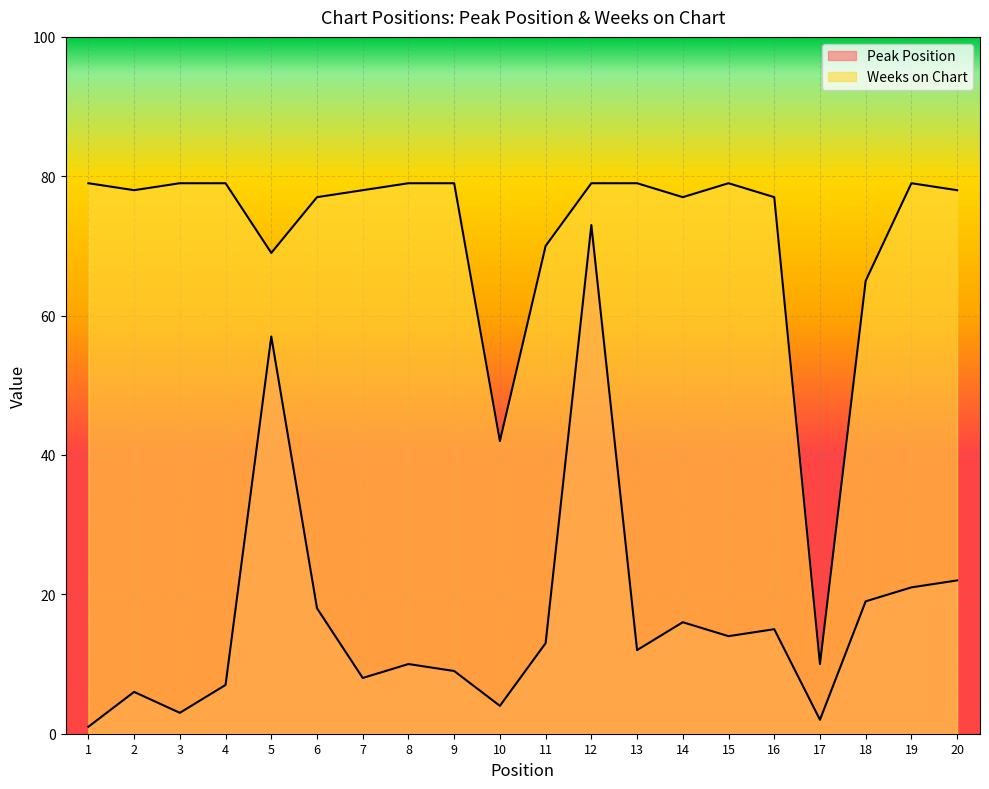

Which category has the highest value in the Weeks on Chart series?

1